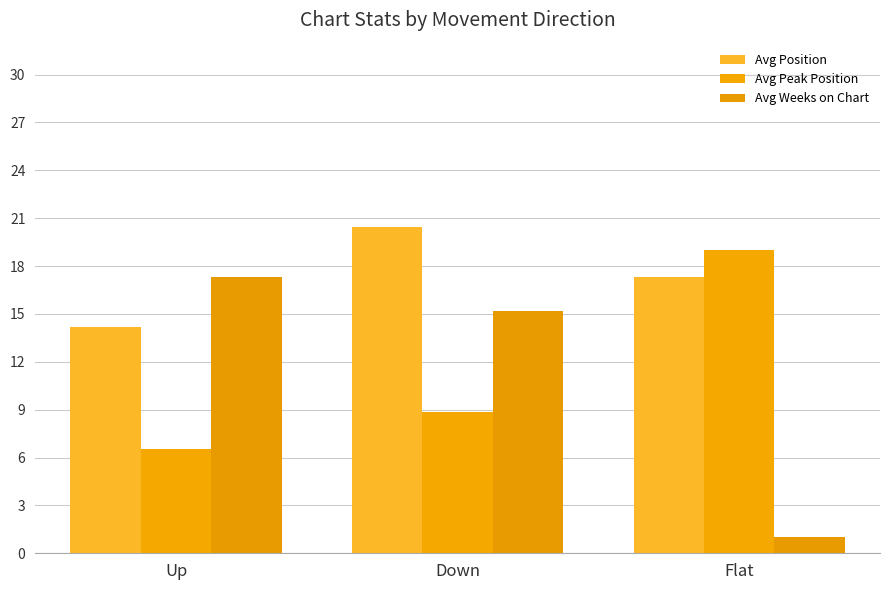

The Avg Weeks on Chart series shows 1.6 at Flat. True or false?

False